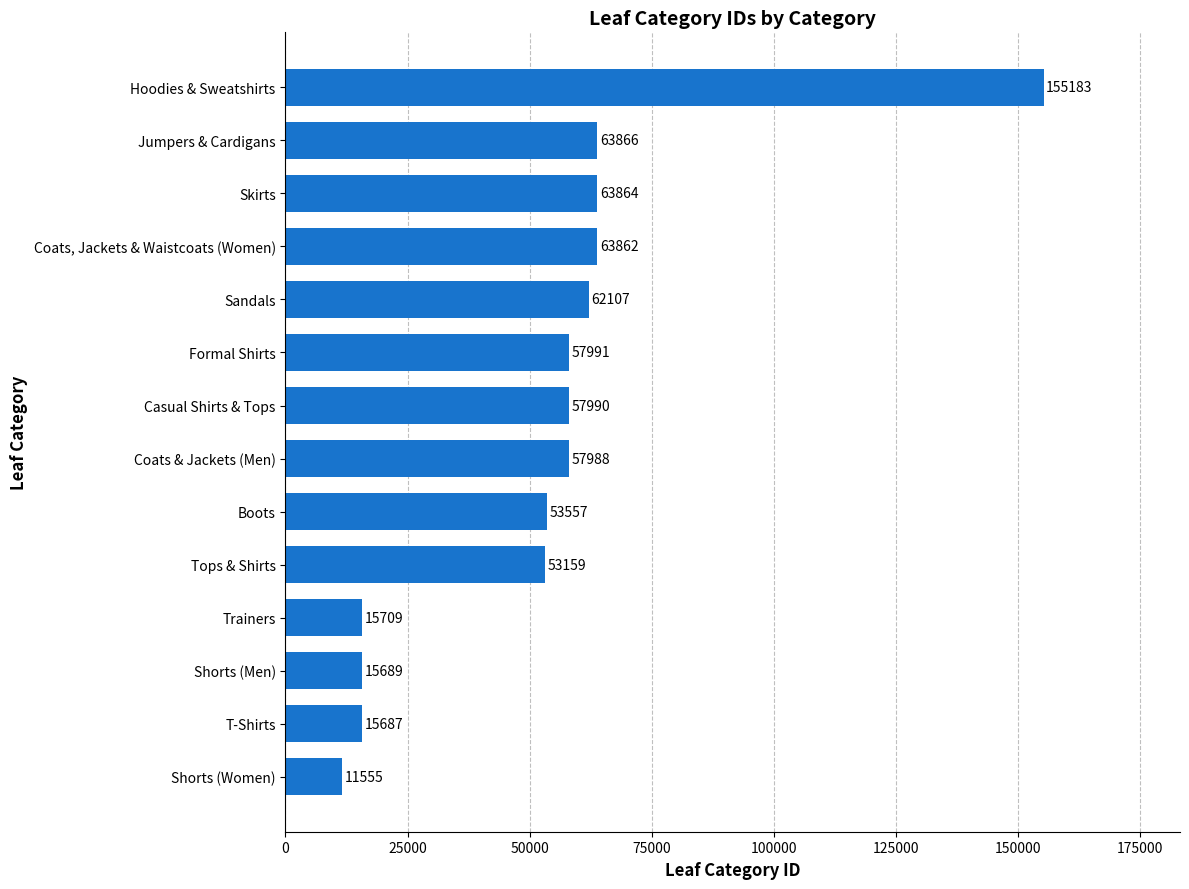

Read the value at Formal Shirts.

57991